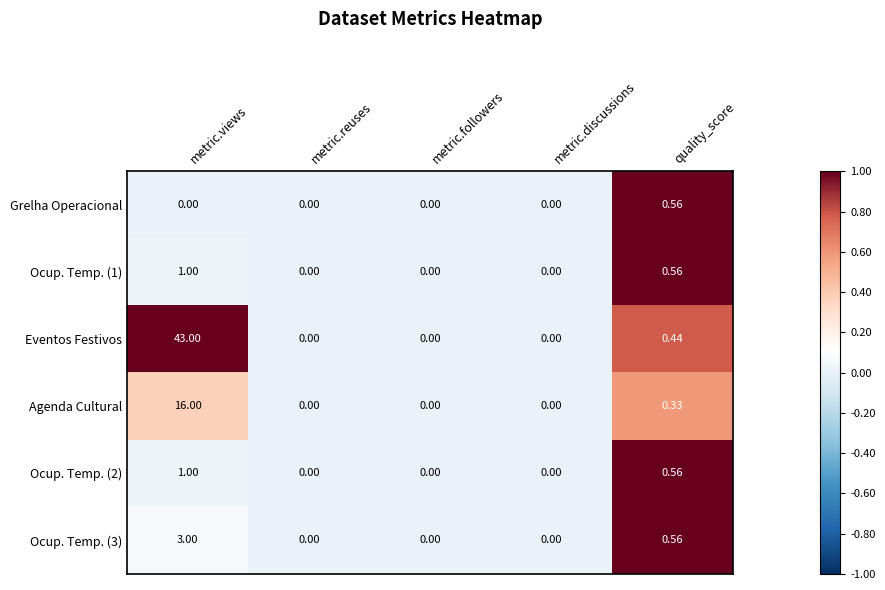

What is the maximum value shown in the chart?

43.0